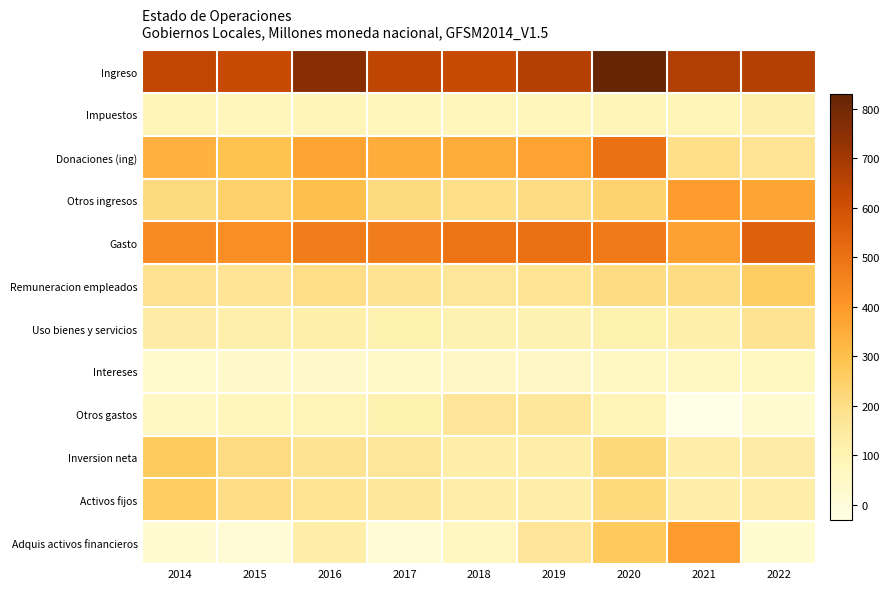

Which series has the largest total across all categories?

Ingreso